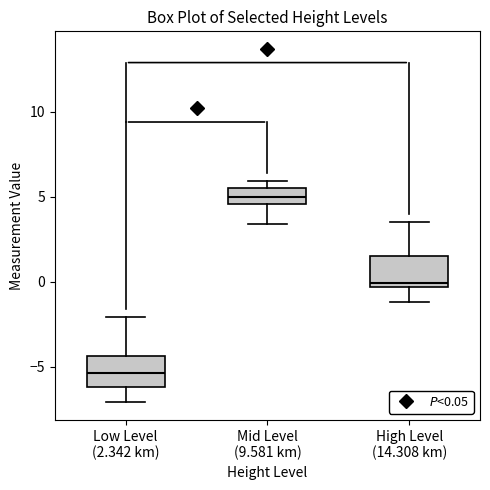

Reading left to right, transcribe this box plot: for each box, give where its median line is, the range the box spans, and where its two whiskers end, as read against the y-axis. The values are not printed on the chart, so give them approximately, as read against the axis.

Low Level (2.342 km): median -5.5, box -6.0 to -4.5, whiskers -7.0 to -2.0
Mid Level (9.581 km): median 5.0, box 4.5 to 5.5, whiskers 3.5 to 6.0
High Level (14.308 km): median 0.0, box -0.5 to 1.5, whiskers -1.0 to 3.5